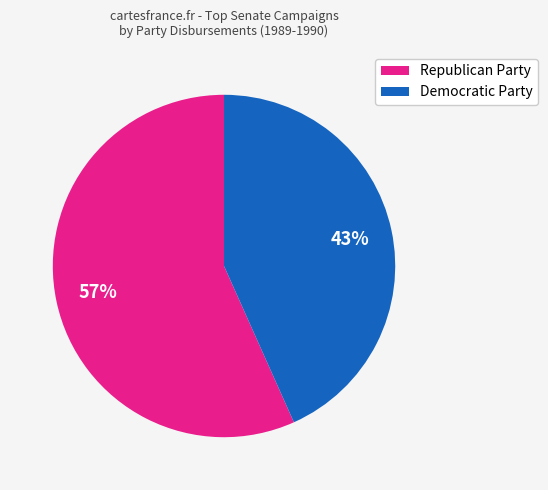

Is there a majority slice in this chart?

Yes